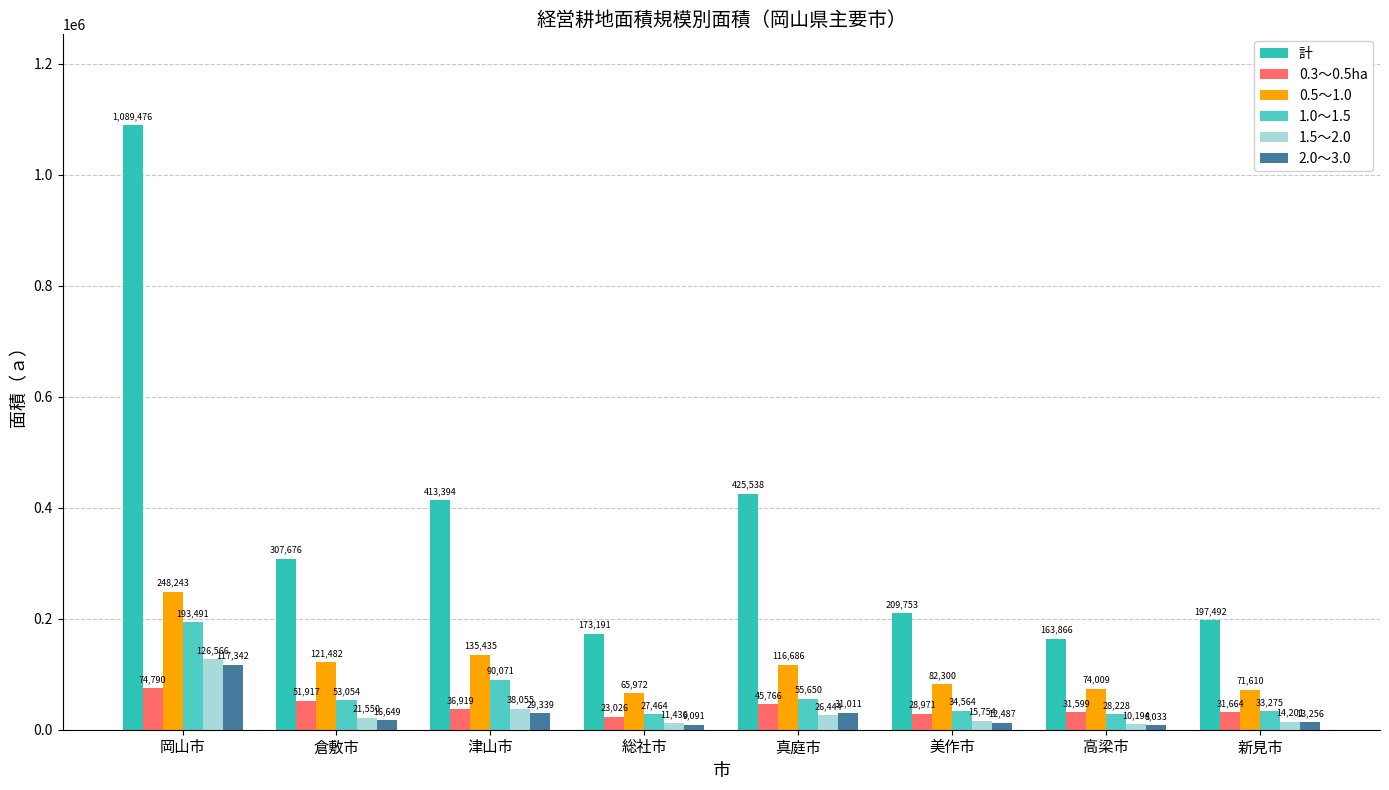

What is the difference between the second highest and minimum values in the 0.5～1.0 series?

69463